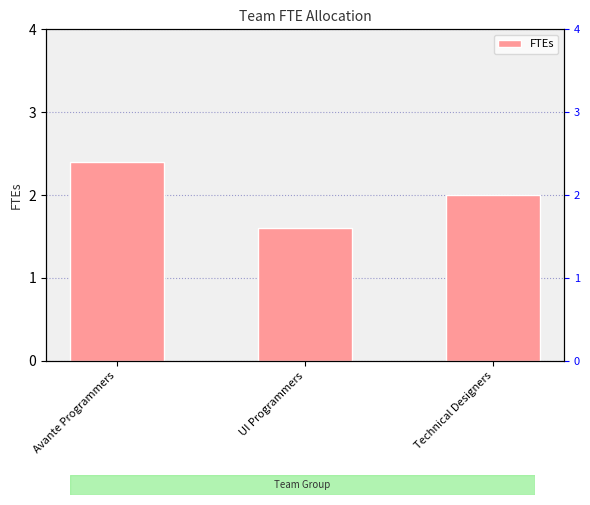

What is the minimum value shown in the chart?

1.6